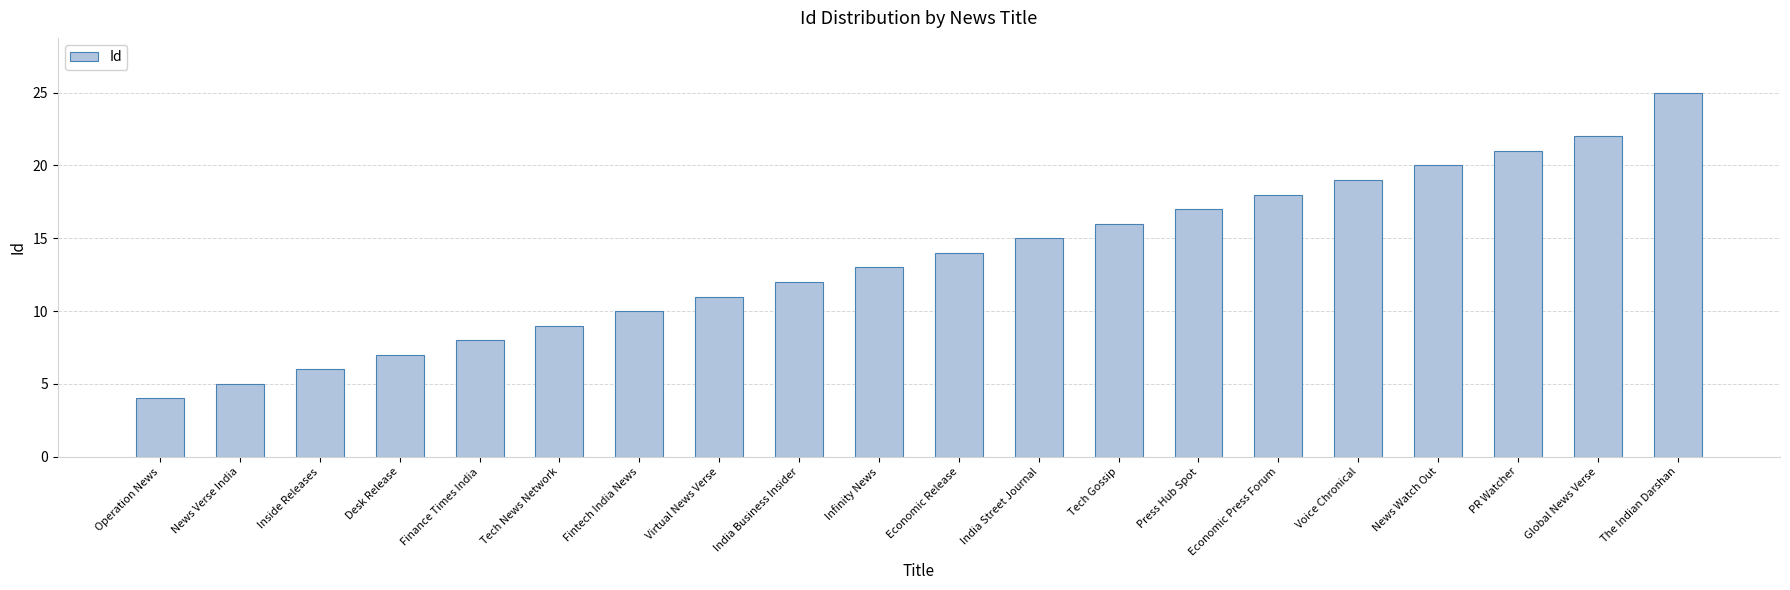

Which category has the lowest value across all series?

Operation News